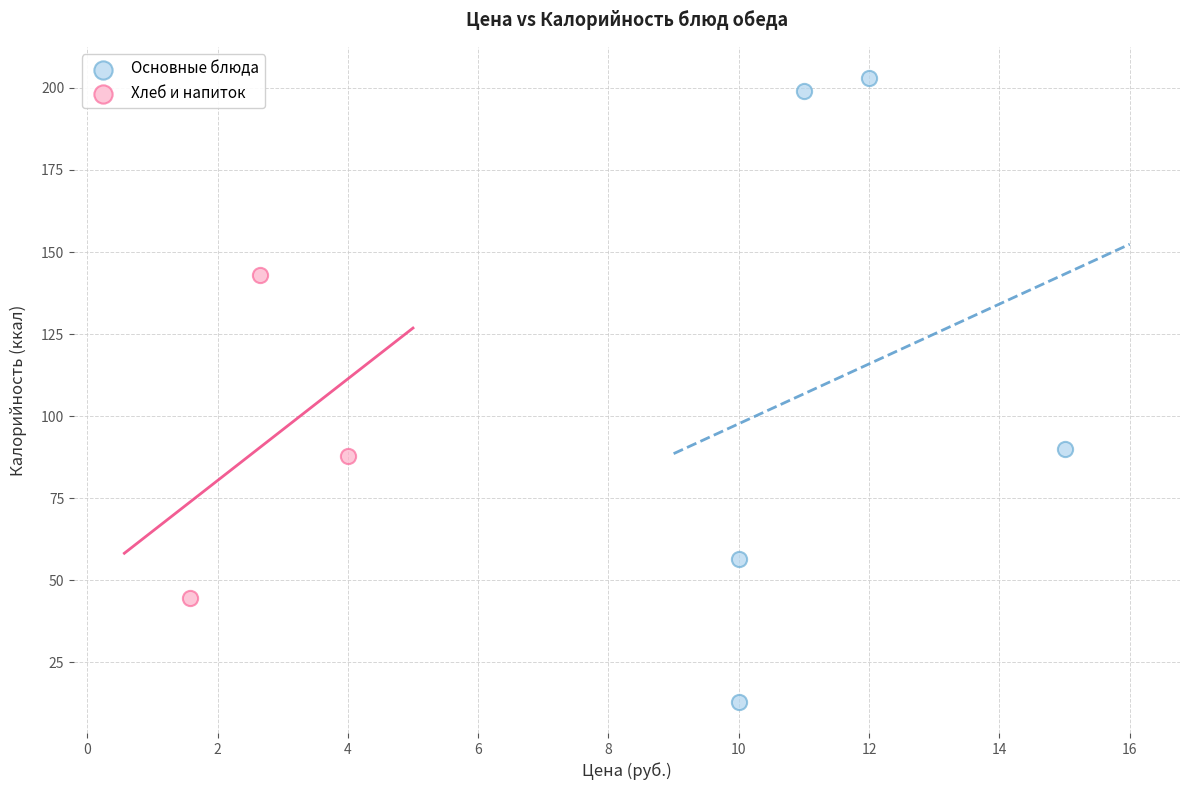

Which series reaches the minimum Y coordinate?

Основные блюда